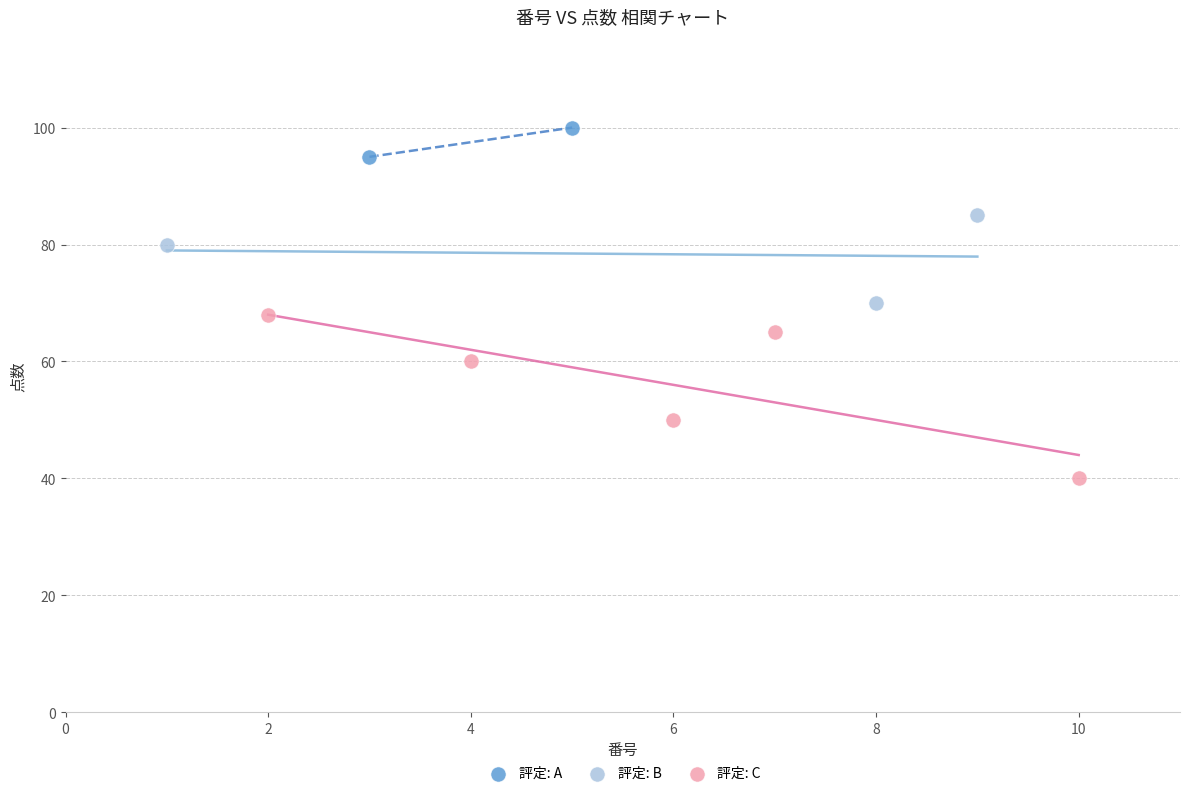

What are all the series names shown in the legend?

評定: A, 評定: B, 評定: C